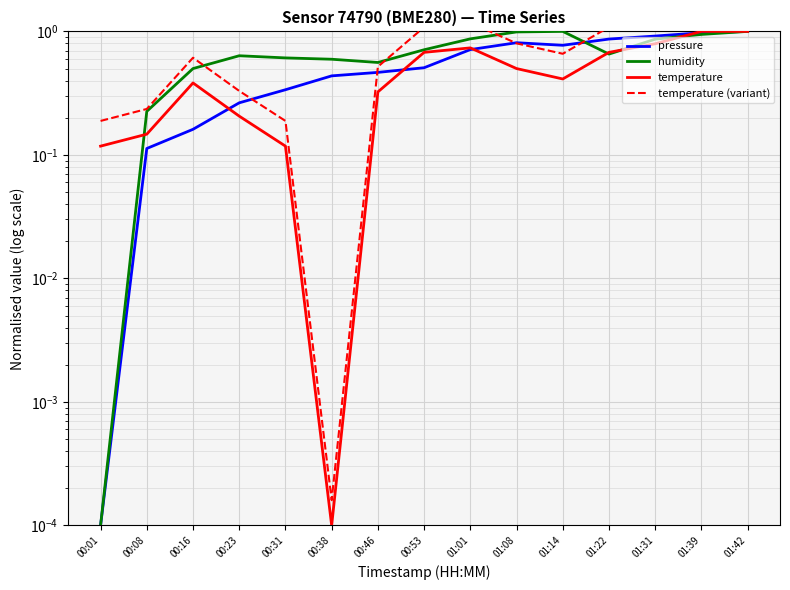

How many intersections are there between pressure and humidity?

1